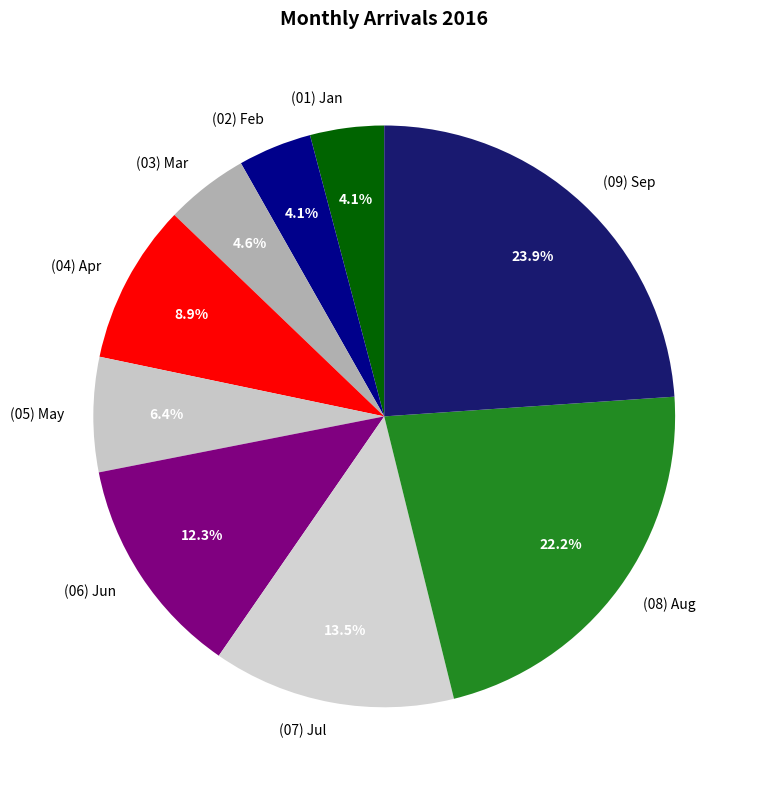

Is there any slice that represents more than half of the pie?

No